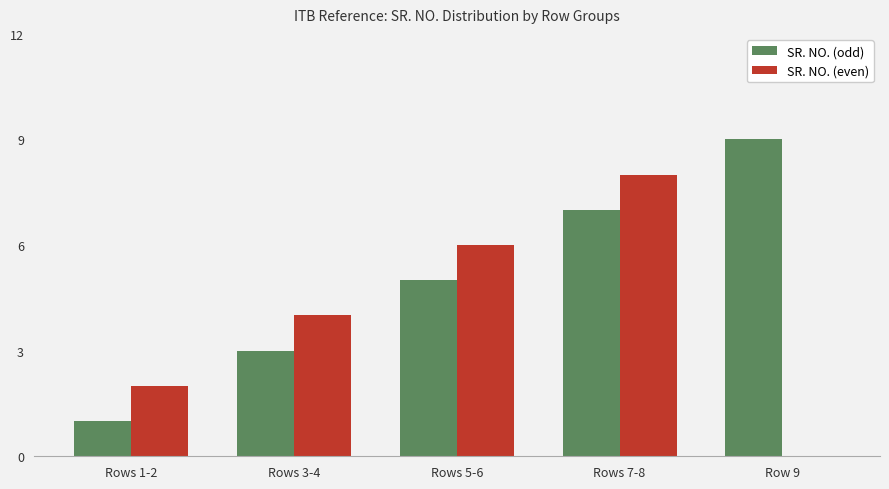

Reading right to left, what are all the values shown in this chart?

SR. NO. (odd): Row 9=9	Rows 7-8=7	Rows 5-6=5	Rows 3-4=3	Rows 1-2=1
SR. NO. (even): Row 9=0	Rows 7-8=8	Rows 5-6=6	Rows 3-4=4	Rows 1-2=2